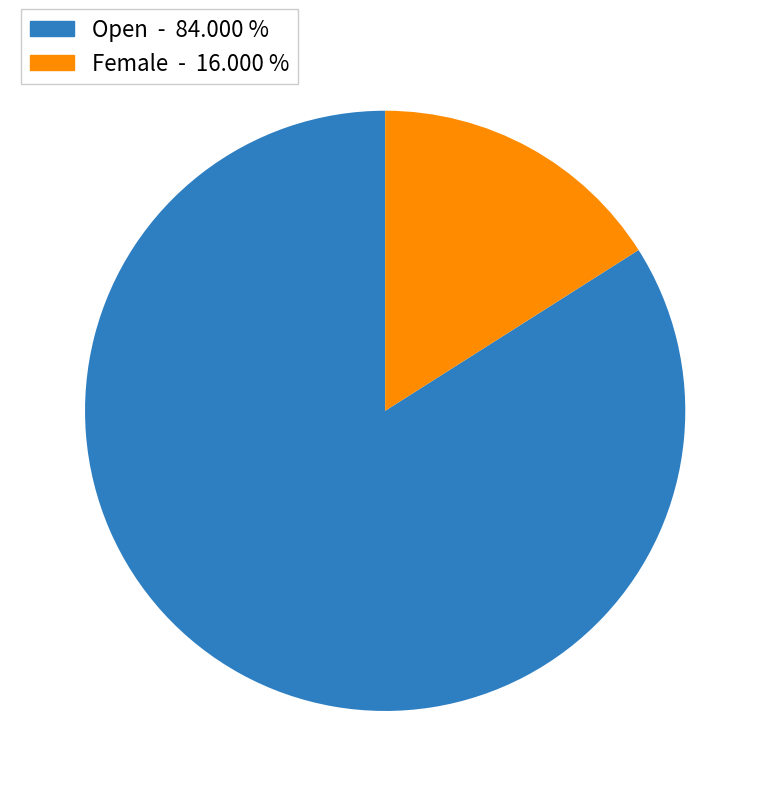

Which slice is the smallest?

Female